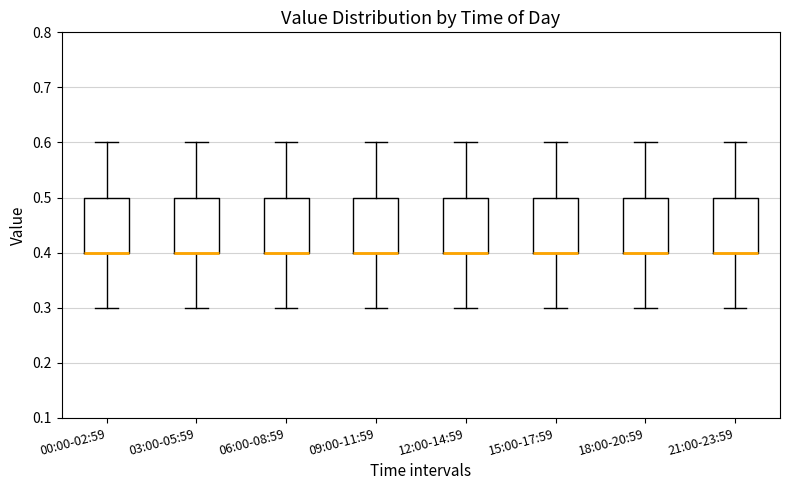

Reading left to right, transcribe this box plot: for each box, give where its median line is, the range the box spans, and where its two whiskers end, as read against the y-axis. The values are not printed on the chart, so give them approximately, as read against the axis.

00:00-02:59: median 0.4 (drawn on the box's lower edge), box 0.4 to 0.5, whiskers 0.3 to 0.6
03:00-05:59: median 0.4 (drawn on the box's lower edge), box 0.4 to 0.5, whiskers 0.3 to 0.6
06:00-08:59: median 0.4 (drawn on the box's lower edge), box 0.4 to 0.5, whiskers 0.3 to 0.6
09:00-11:59: median 0.4 (drawn on the box's lower edge), box 0.4 to 0.5, whiskers 0.3 to 0.6
12:00-14:59: median 0.4 (drawn on the box's lower edge), box 0.4 to 0.5, whiskers 0.3 to 0.6
15:00-17:59: median 0.4 (drawn on the box's lower edge), box 0.4 to 0.5, whiskers 0.3 to 0.6
18:00-20:59: median 0.4 (drawn on the box's lower edge), box 0.4 to 0.5, whiskers 0.3 to 0.6
21:00-23:59: median 0.4 (drawn on the box's lower edge), box 0.4 to 0.5, whiskers 0.3 to 0.6